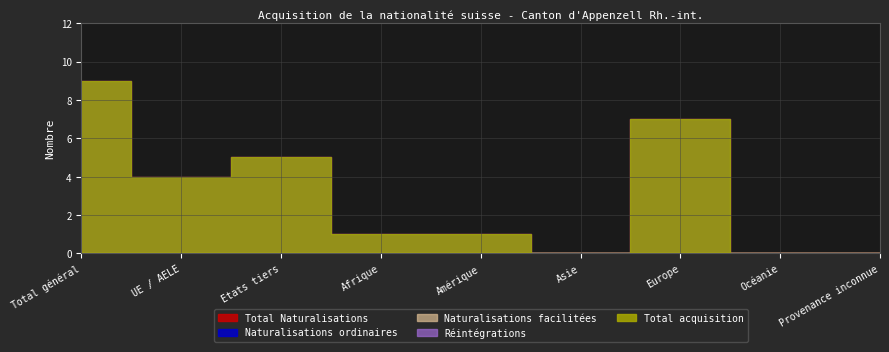

The Total Naturalisations series shows 3 at Etats tiers. True or false?

False